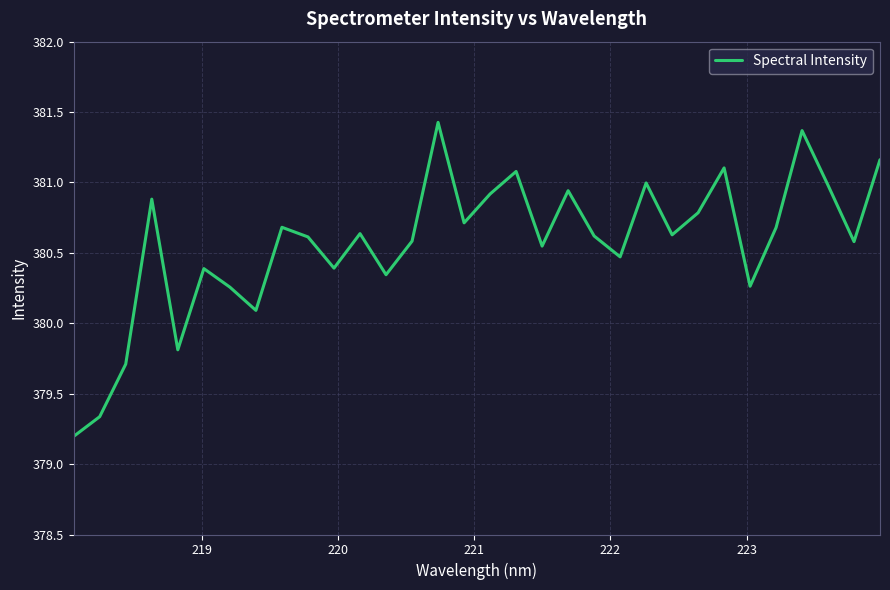

What is the smallest value displayed?

379.2